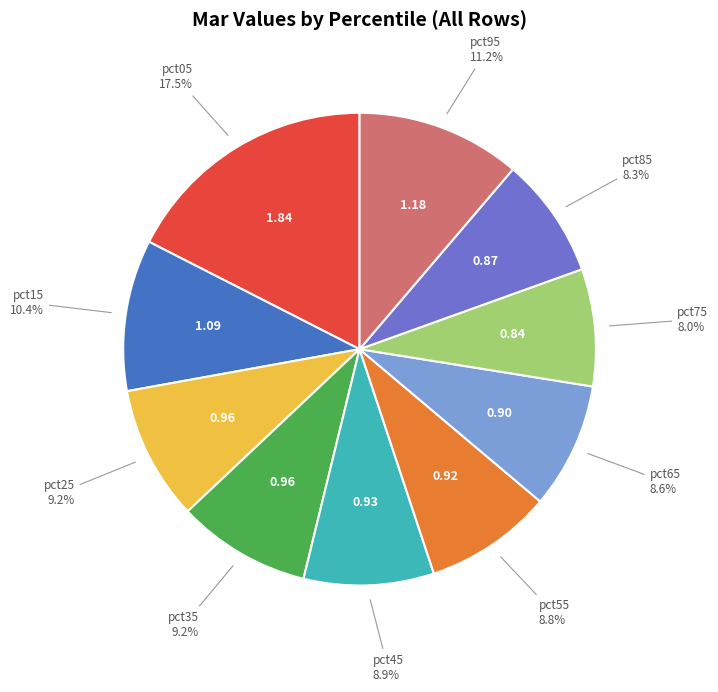

Do pct55 and pct35 together represent more than half of the pie?

No